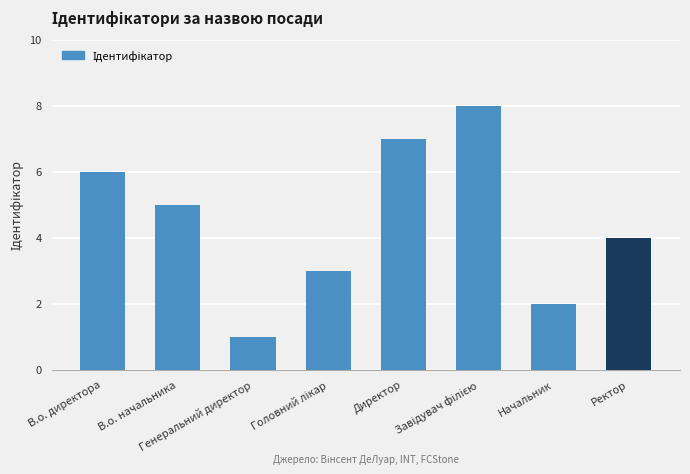

What is the difference between the second highest and minimum values?

6